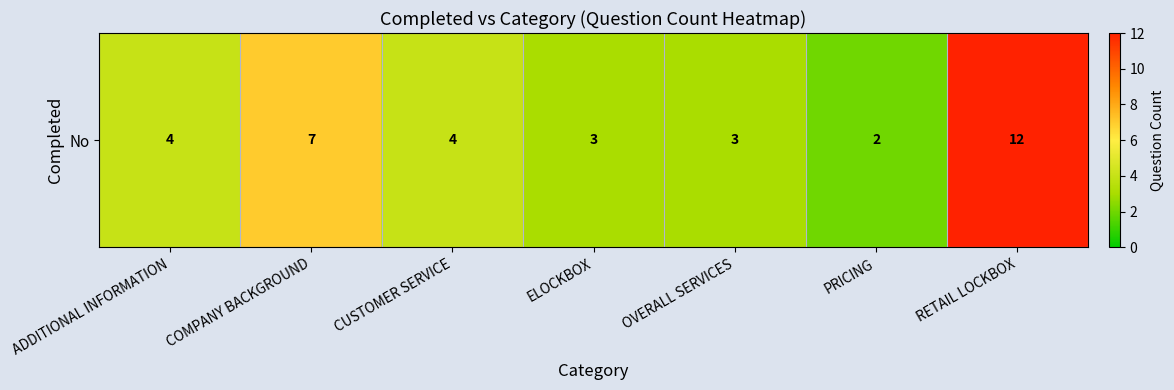

Reading right to left, list all the values displayed in this chart.

12	2	3	3	4	7	4